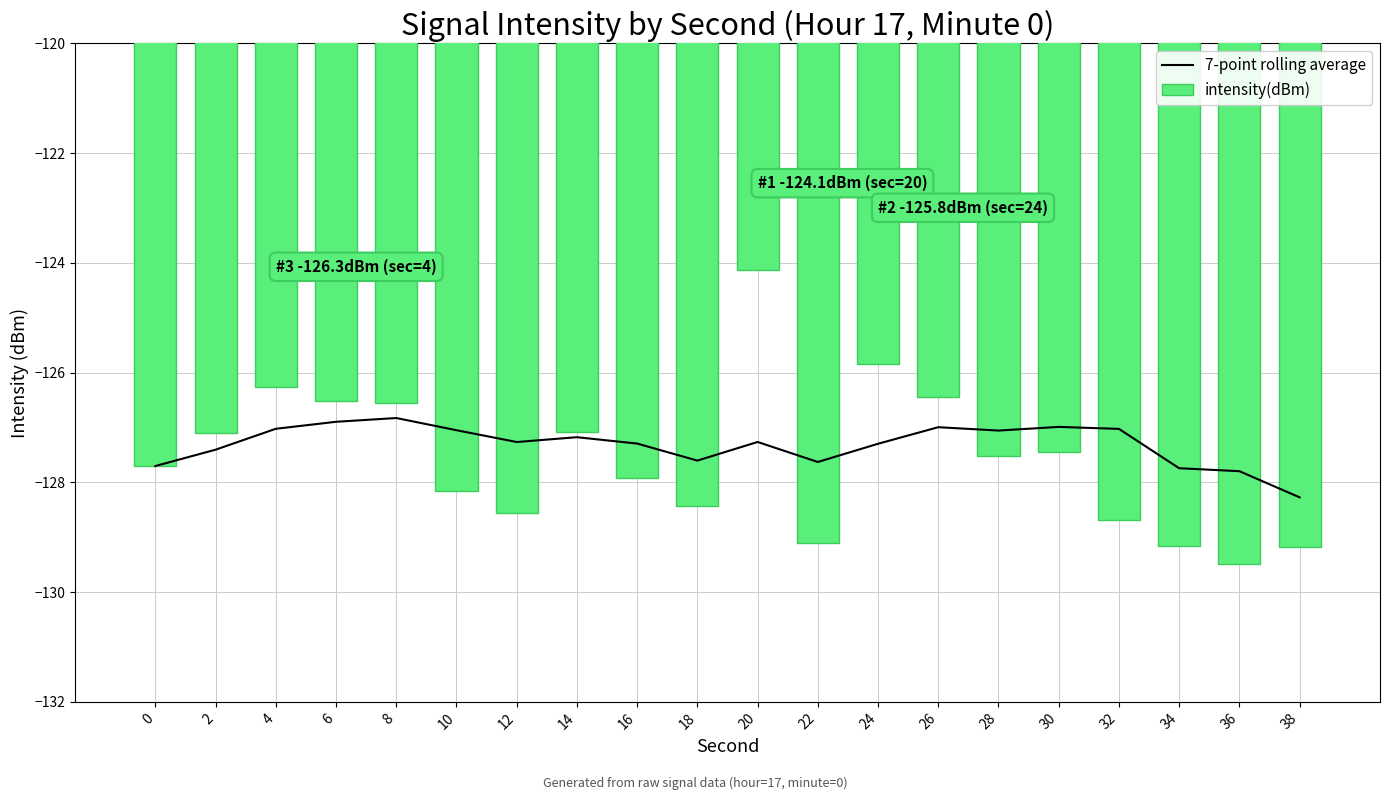

Between 34 and 6, which is larger?

6